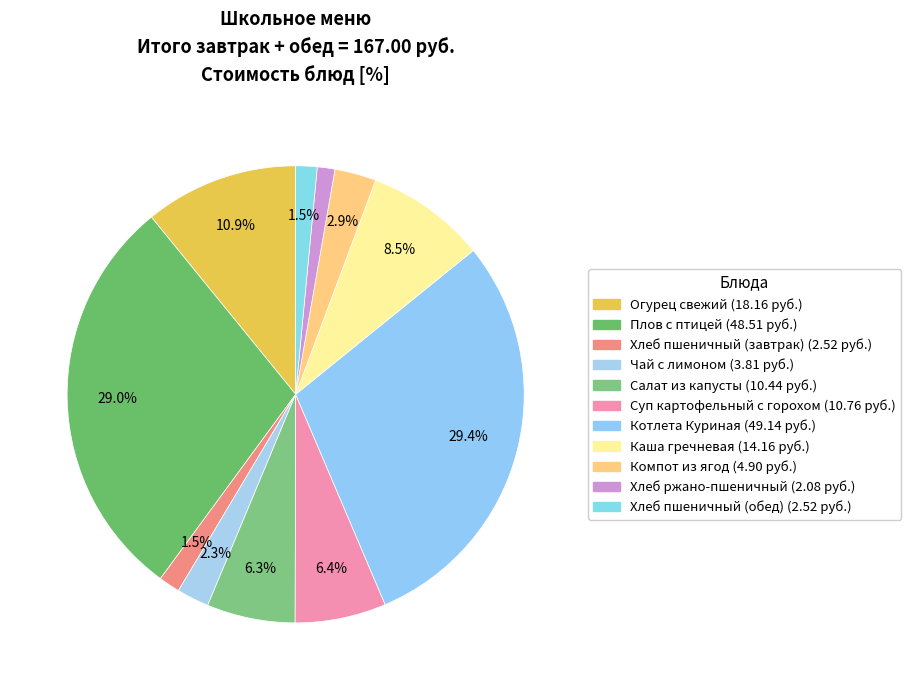

Rank the categories by value from highest to lowest.

Котлета Куриная, Плов с птицей, Огурец свежий, Каша гречневая, Суп картофельный с горохом, Салат из капусты, Компот из ягод, Чай с лимоном, Хлеб пшеничный (завтрак), Хлеб пшеничный (обед), Хлеб ржано-пшеничный